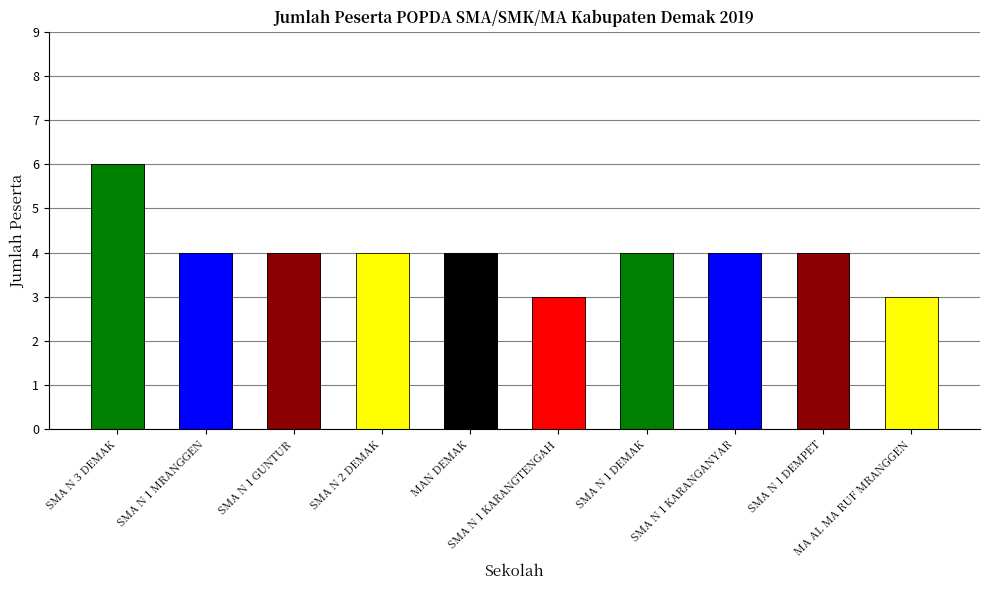

At which label does the data first exceed 4?

SMA N 3 DEMAK